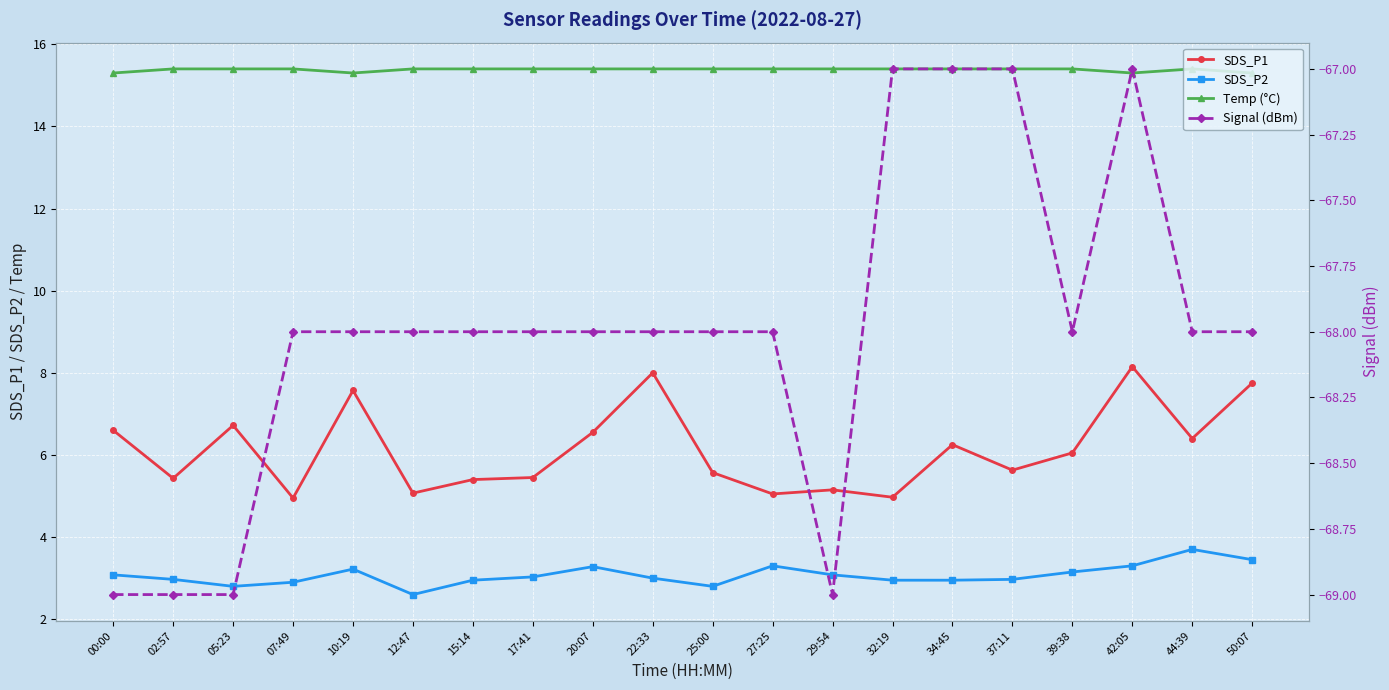

What position from the left is 12:47?

6